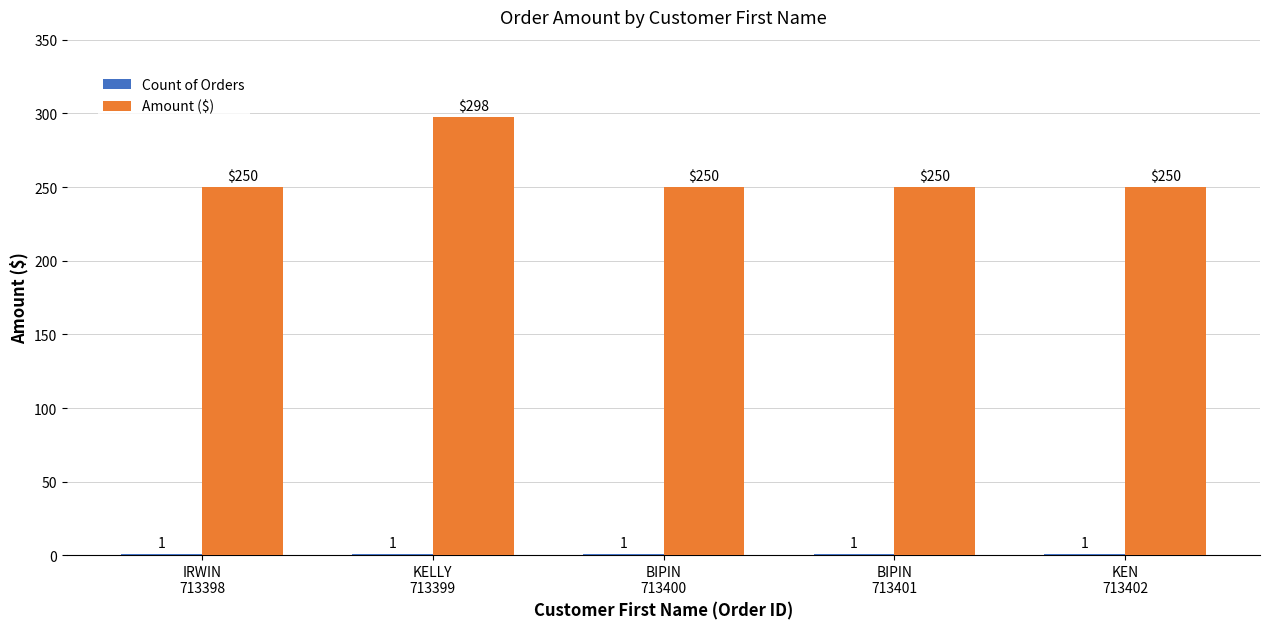

Read the Amount ($) value at BIPIN
713401.

250.0